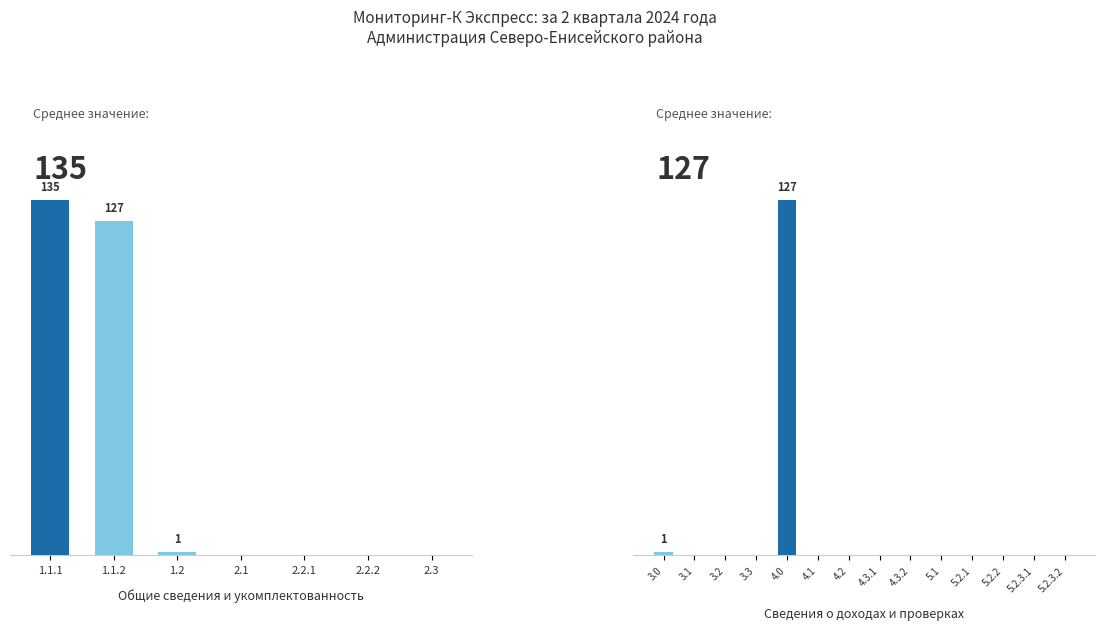

Which has a higher value, 2.1 or 2.2.2?

2.1